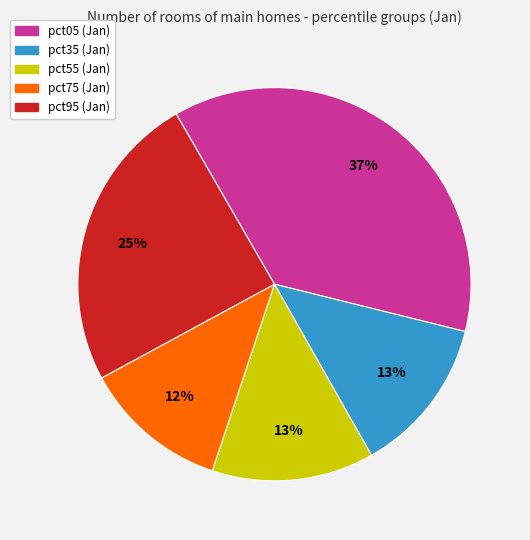

Is there any slice that represents more than half of the pie?

No